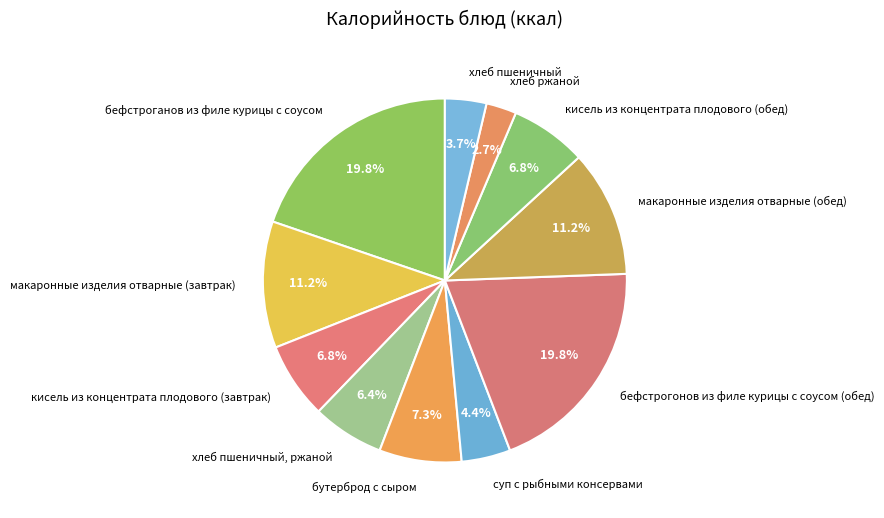

Which has a higher value, суп с рыбными консервами or кисель из концентрата плодового (обед)?

кисель из концентрата плодового (обед)